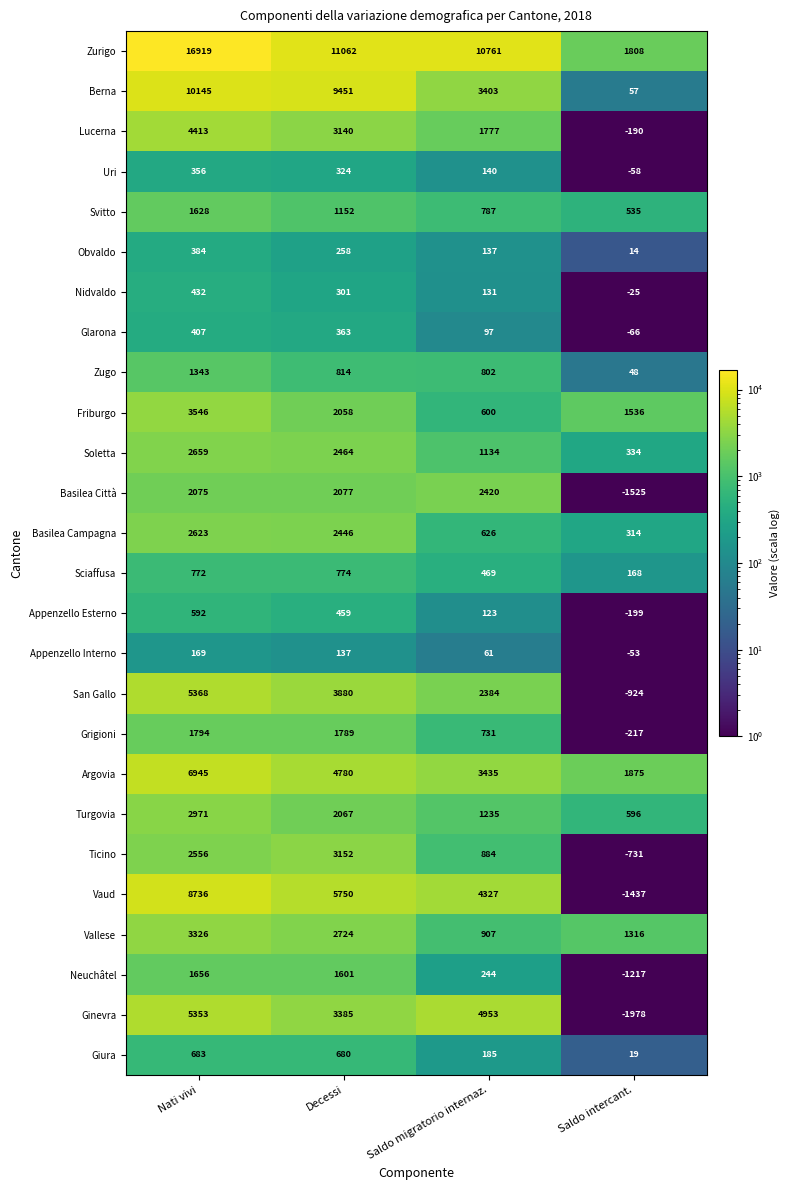

What is the approximate value of Zugo at Nati vivi, to the nearest 10?

1340